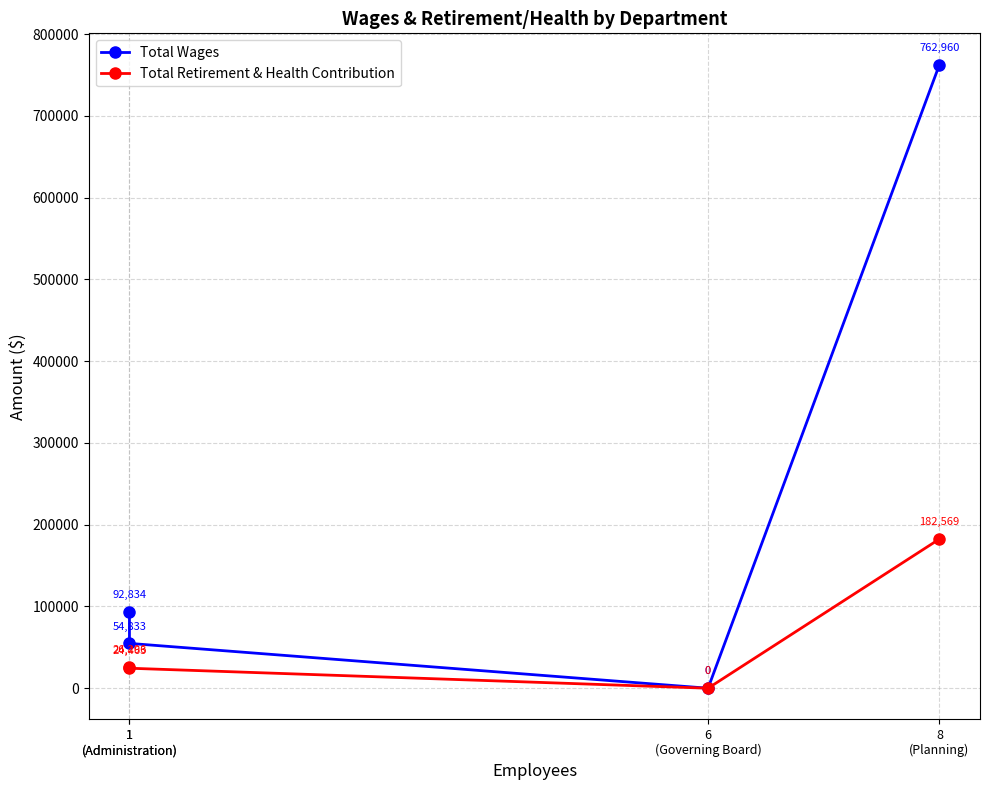

Where is Total Wages nearest to the value 381480?

1
(Administration)